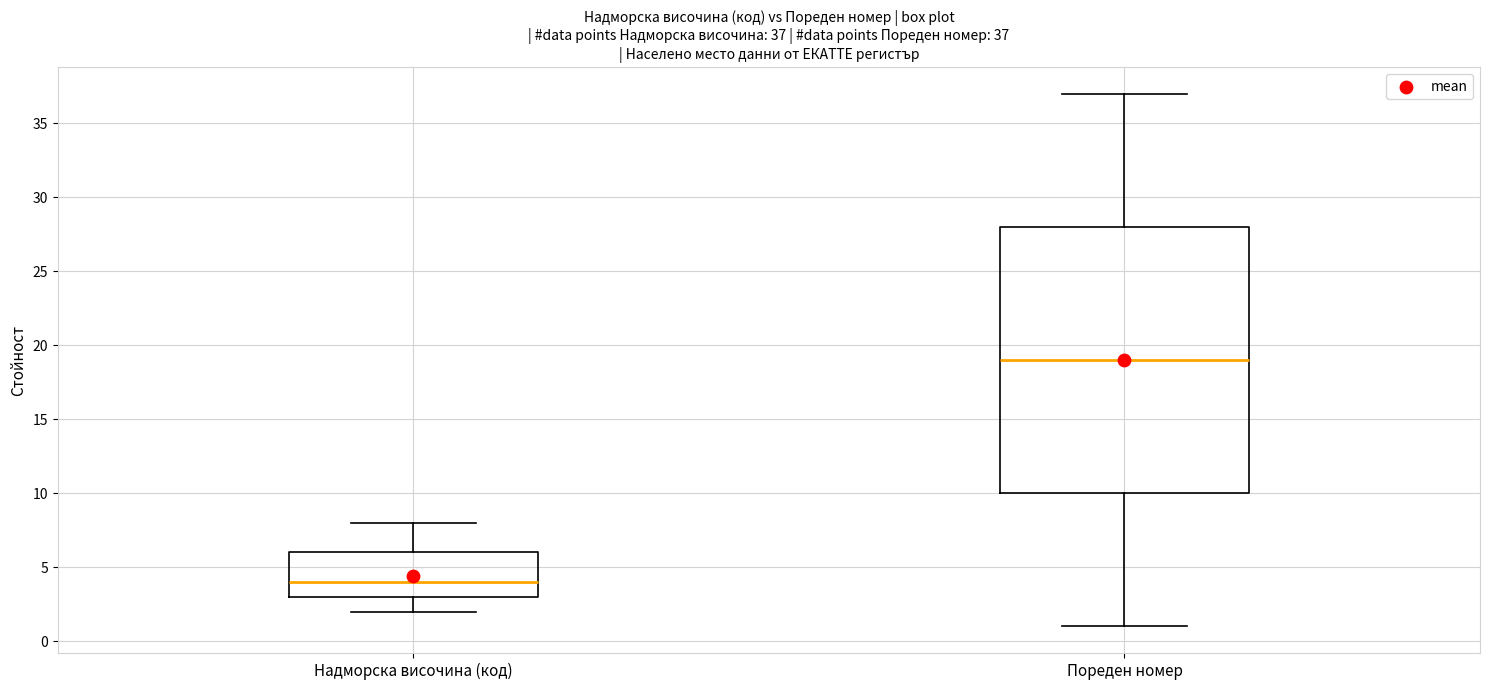

Which box has the highest median line?

Пореден номер